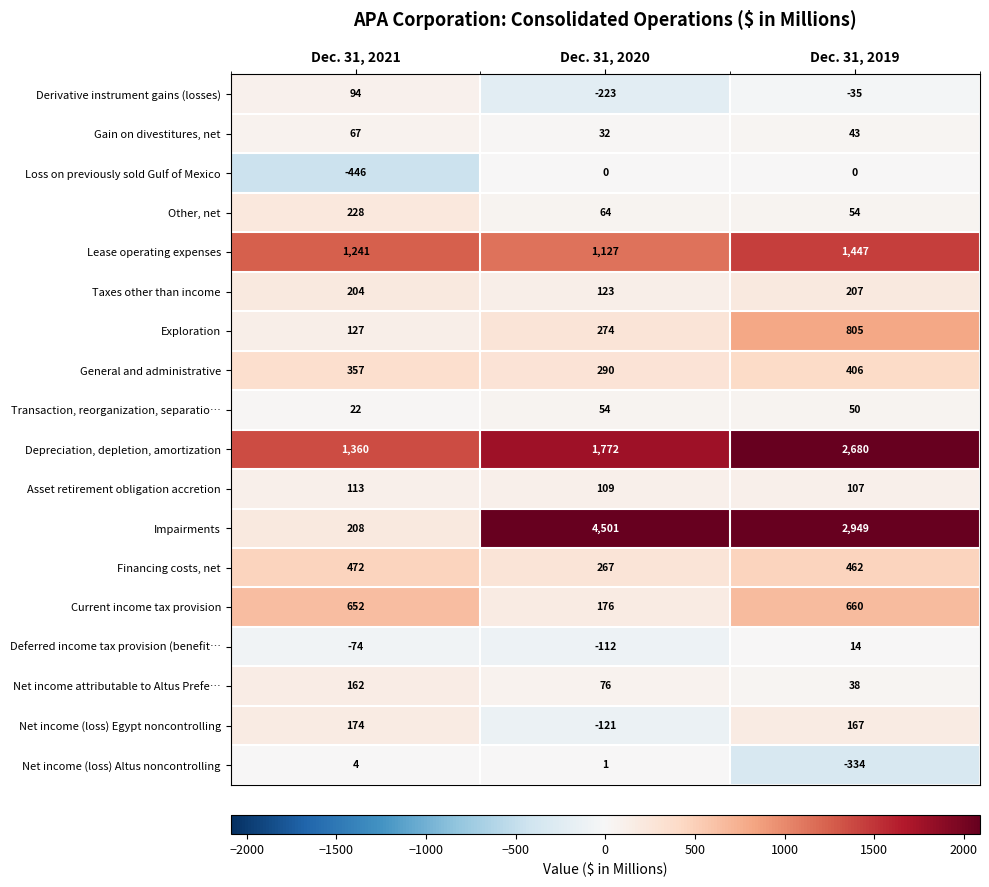

Count the number of data series in this chart.

18